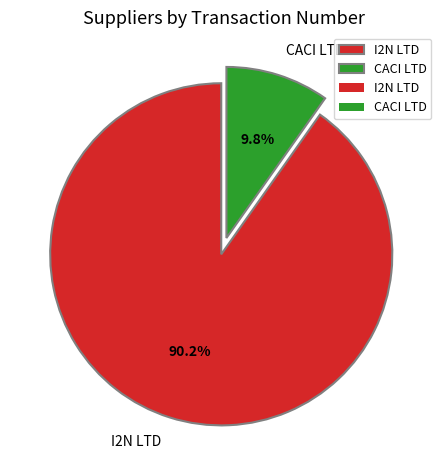

True or false: I2N LTD accounts for 90% of the total.

True